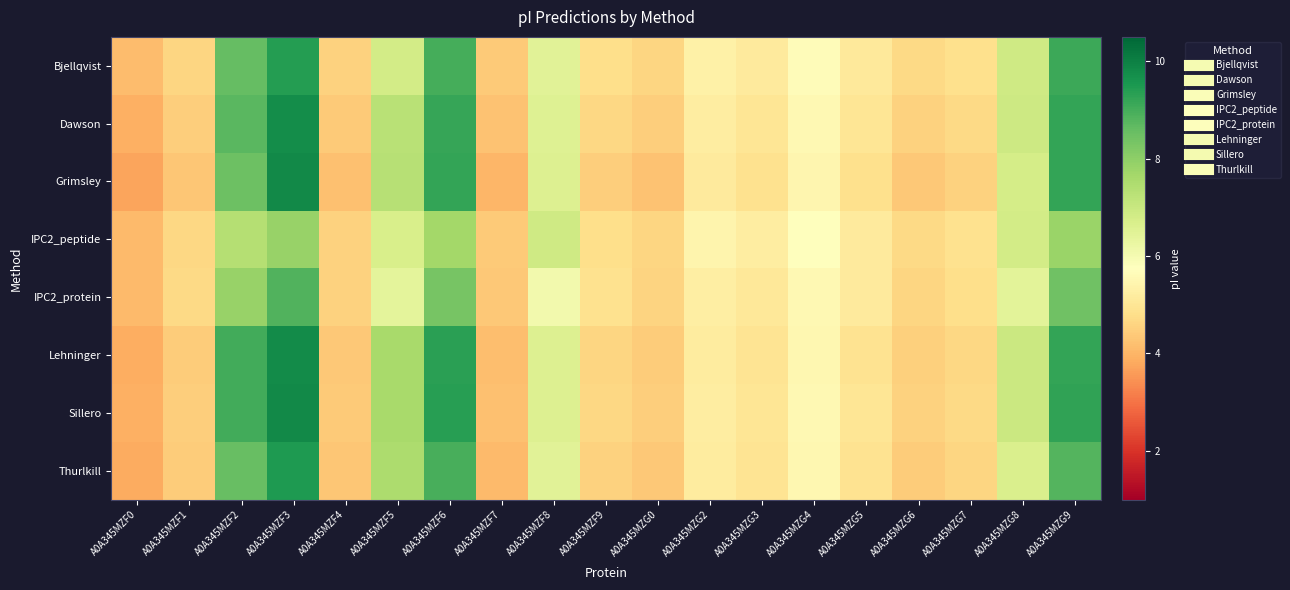

Reading left to right, transcribe all the data shown in this chart.

Bjellqvist: A0A345MZF0=4.1	A0A345MZF1=4.6	A0A345MZF2=8.6	A0A345MZF3=9.4	A0A345MZF4=4.5	A0A345MZF5=6.8	A0A345MZF6=9.0	A0A345MZF7=4.4	A0A345MZF8=6.5	A0A345MZF9=4.8	A0A345MZG0=4.6	A0A345MZG2=5.3	A0A345MZG3=5.1	A0A345MZG4=5.7	A0A345MZG5=5.1	A0A345MZG6=4.7	A0A345MZG7=4.8	A0A345MZG8=6.9	A0A345MZG9=9.1
Dawson: A0A345MZF0=3.9	A0A345MZF1=4.5	A0A345MZF2=8.7	A0A345MZF3=9.7	A0A345MZF4=4.4	A0A345MZF5=7.3	A0A345MZF6=9.2	A0A345MZF7=4.2	A0A345MZF8=6.6	A0A345MZF9=4.7	A0A345MZG0=4.5	A0A345MZG2=5.2	A0A345MZG3=5.0	A0A345MZG4=5.5	A0A345MZG5=5.0	A0A345MZG6=4.5	A0A345MZG7=4.7	A0A345MZG8=6.9	A0A345MZG9=9.2
Grimsley: A0A345MZF0=3.7	A0A345MZF1=4.3	A0A345MZF2=8.5	A0A345MZF3=9.8	A0A345MZF4=4.2	A0A345MZF5=7.3	A0A345MZF6=9.2	A0A345MZF7=4.0	A0A345MZF8=6.6	A0A345MZF9=4.5	A0A345MZG0=4.3	A0A345MZG2=5.1	A0A345MZG3=4.9	A0A345MZG4=5.5	A0A345MZG5=4.8	A0A345MZG6=4.4	A0A345MZG7=4.5	A0A345MZG8=6.8	A0A345MZG9=9.2
IPC2_peptide: A0A345MZF0=4.1	A0A345MZF1=4.7	A0A345MZF2=7.4	A0A345MZF3=7.9	A0A345MZF4=4.6	A0A345MZF5=6.7	A0A345MZF6=7.7	A0A345MZF7=4.4	A0A345MZF8=6.9	A0A345MZF9=4.8	A0A345MZG0=4.6	A0A345MZG2=5.4	A0A345MZG3=5.2	A0A345MZG4=5.8	A0A345MZG5=5.2	A0A345MZG6=4.7	A0A345MZG7=4.9	A0A345MZG8=6.8	A0A345MZG9=7.8
IPC2_protein: A0A345MZF0=4.1	A0A345MZF1=4.7	A0A345MZF2=7.8	A0A345MZF3=8.9	A0A345MZF4=4.6	A0A345MZF5=6.4	A0A345MZF6=8.3	A0A345MZF7=4.4	A0A345MZF8=6.1	A0A345MZF9=4.9	A0A345MZG0=4.6	A0A345MZG2=5.2	A0A345MZG3=5.1	A0A345MZG4=5.5	A0A345MZG5=5.1	A0A345MZG6=4.6	A0A345MZG7=4.8	A0A345MZG8=6.4	A0A345MZG9=8.4
Lehninger: A0A345MZF0=3.9	A0A345MZF1=4.4	A0A345MZF2=9.0	A0A345MZF3=9.8	A0A345MZF4=4.3	A0A345MZF5=7.6	A0A345MZF6=9.3	A0A345MZF7=4.2	A0A345MZF8=6.6	A0A345MZF9=4.6	A0A345MZG0=4.4	A0A345MZG2=5.2	A0A345MZG3=5.0	A0A345MZG4=5.5	A0A345MZG5=4.9	A0A345MZG6=4.5	A0A345MZG7=4.6	A0A345MZG8=6.9	A0A345MZG9=9.2
Sillero: A0A345MZF0=3.9	A0A345MZF1=4.5	A0A345MZF2=9.0	A0A345MZF3=9.8	A0A345MZF4=4.4	A0A345MZF5=7.6	A0A345MZF6=9.4	A0A345MZF7=4.2	A0A345MZF8=6.6	A0A345MZF9=4.7	A0A345MZG0=4.5	A0A345MZG2=5.2	A0A345MZG3=5.0	A0A345MZG4=5.5	A0A345MZG5=5.0	A0A345MZG6=4.5	A0A345MZG7=4.7	A0A345MZG8=6.9	A0A345MZG9=9.3
Thurlkill: A0A345MZF0=3.8	A0A345MZF1=4.4	A0A345MZF2=8.5	A0A345MZF3=9.5	A0A345MZF4=4.3	A0A345MZF5=7.5	A0A345MZF6=8.9	A0A345MZF7=4.1	A0A345MZF8=6.5	A0A345MZF9=4.5	A0A345MZG0=4.3	A0A345MZG2=5.2	A0A345MZG3=5.0	A0A345MZG4=5.5	A0A345MZG5=4.9	A0A345MZG6=4.4	A0A345MZG7=4.6	A0A345MZG8=6.7	A0A345MZG9=8.8